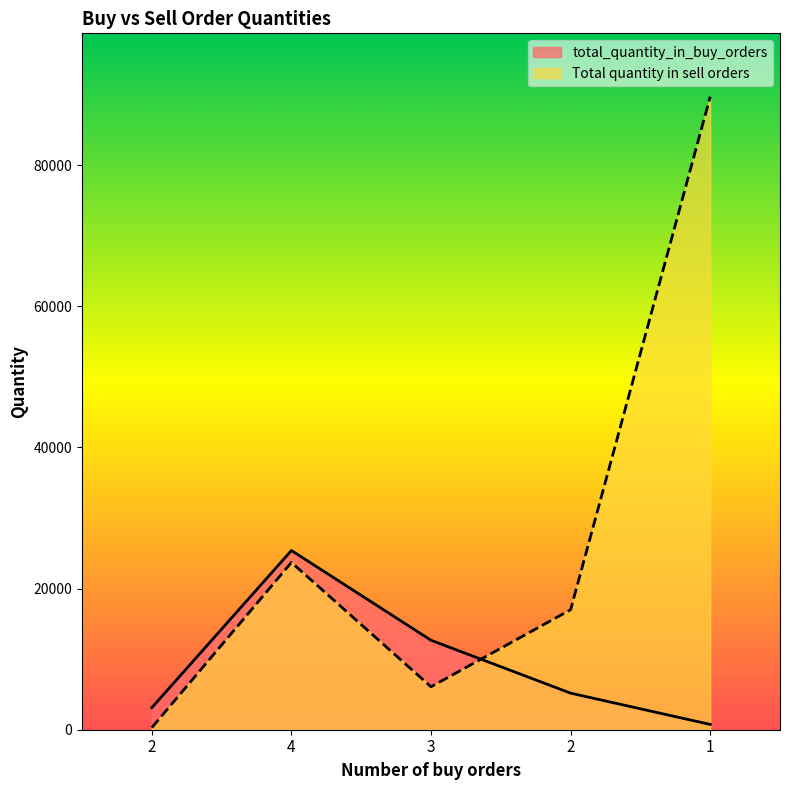

Reading right to left, transcribe all the data shown in this chart.

total_quantity_in_buy_orders: 750	5180	12675	25390	3123
Total quantity in sell orders: 89688	17000	6085	23702	300